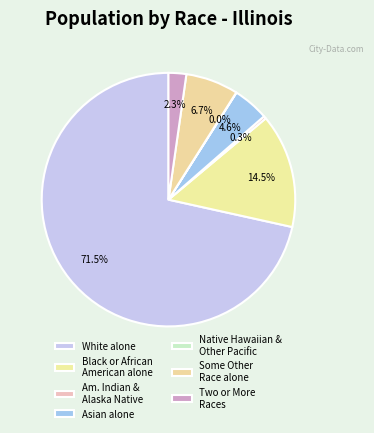

To the nearest percent, what is the average slice percentage?

14%